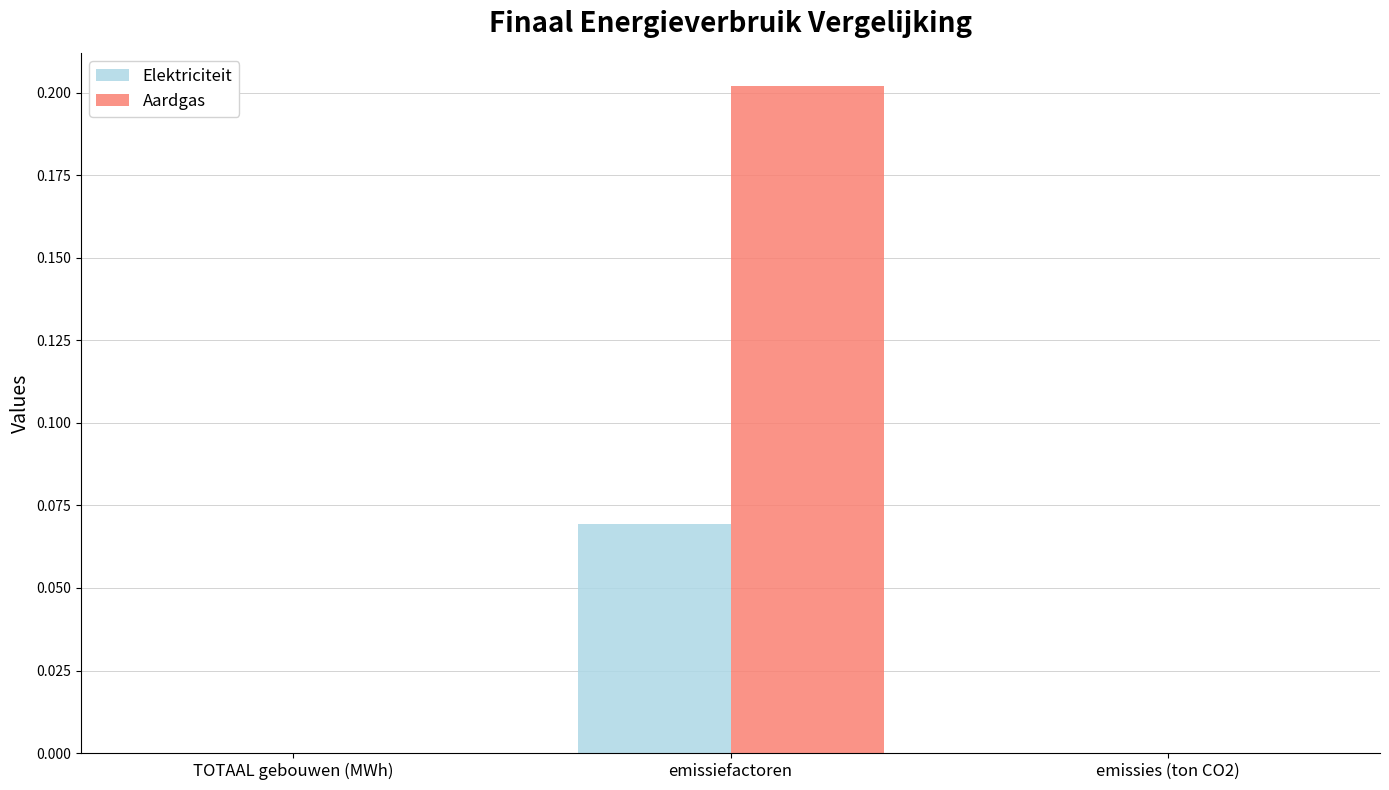

At which category is the sum across all series the highest?

emissiefactoren